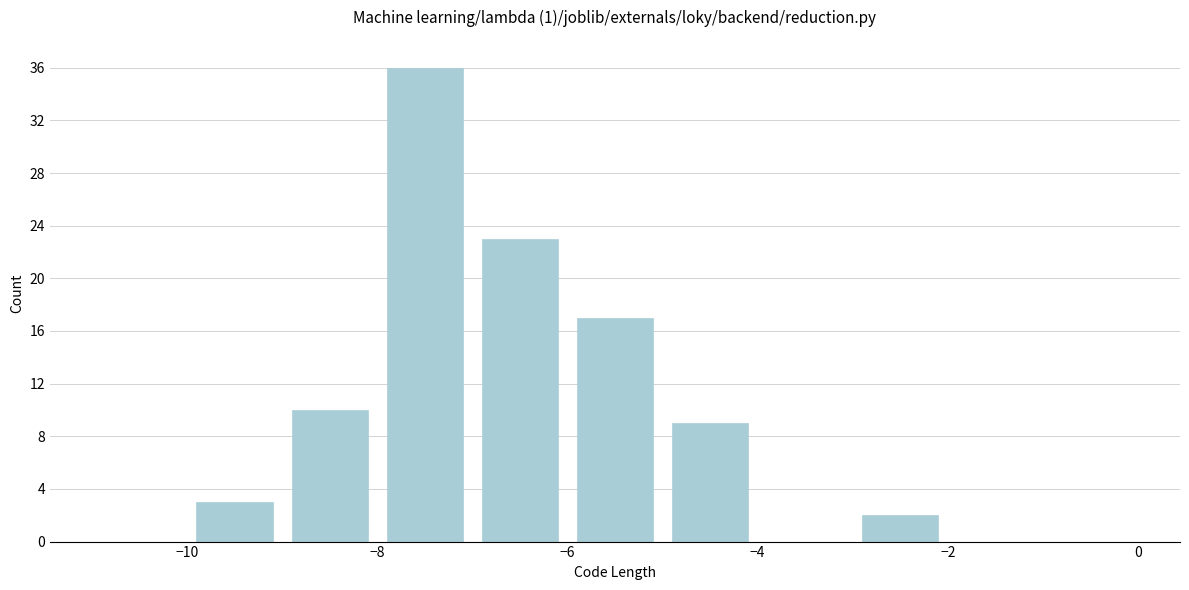

Over which range of the x-axis is the bar tallest?

-8 to -7